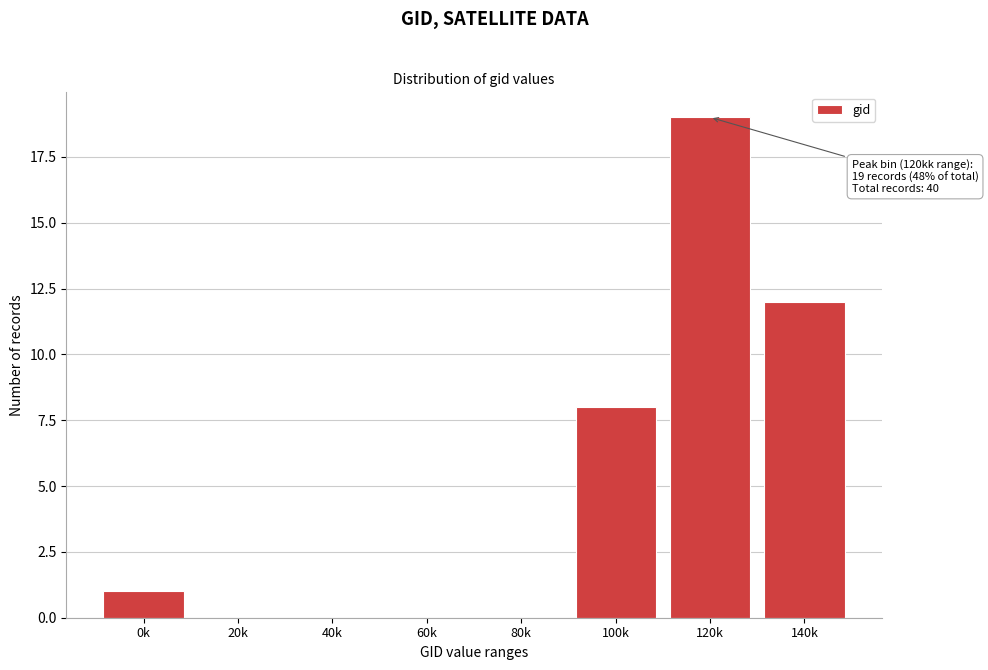

Reading right to left, extract all data points from this chart.

140k=12	120k=19	100k=8	80k=0	60k=0	40k=0	20k=0	0k=1